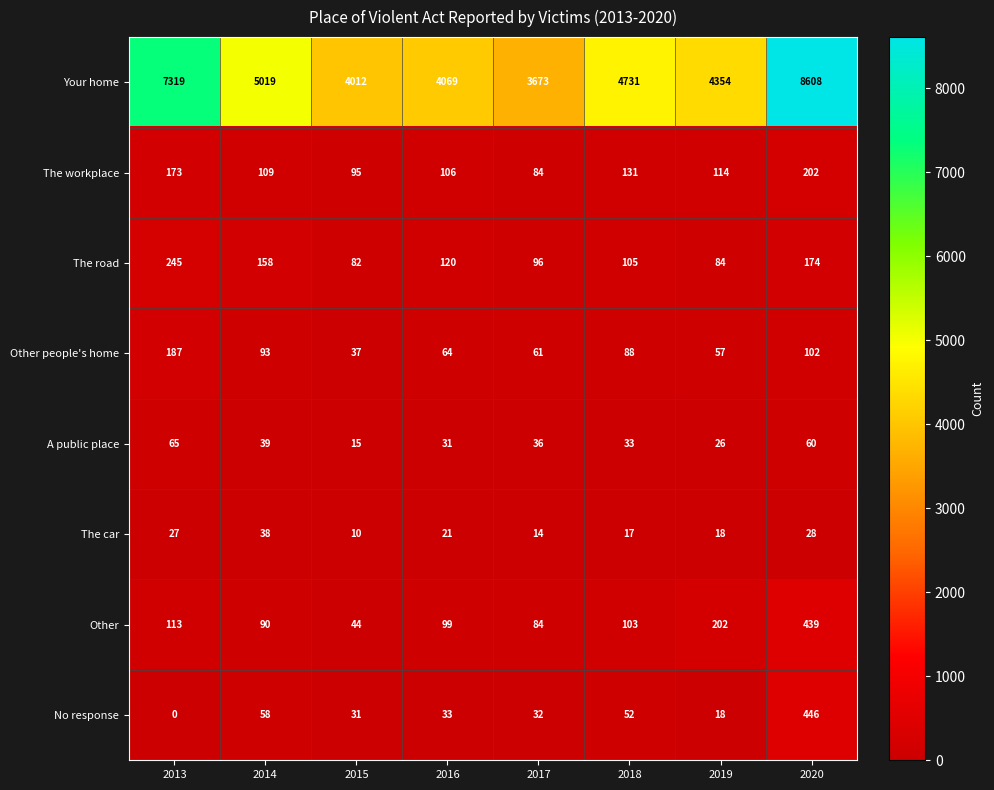

Count the number of data series in this chart.

8